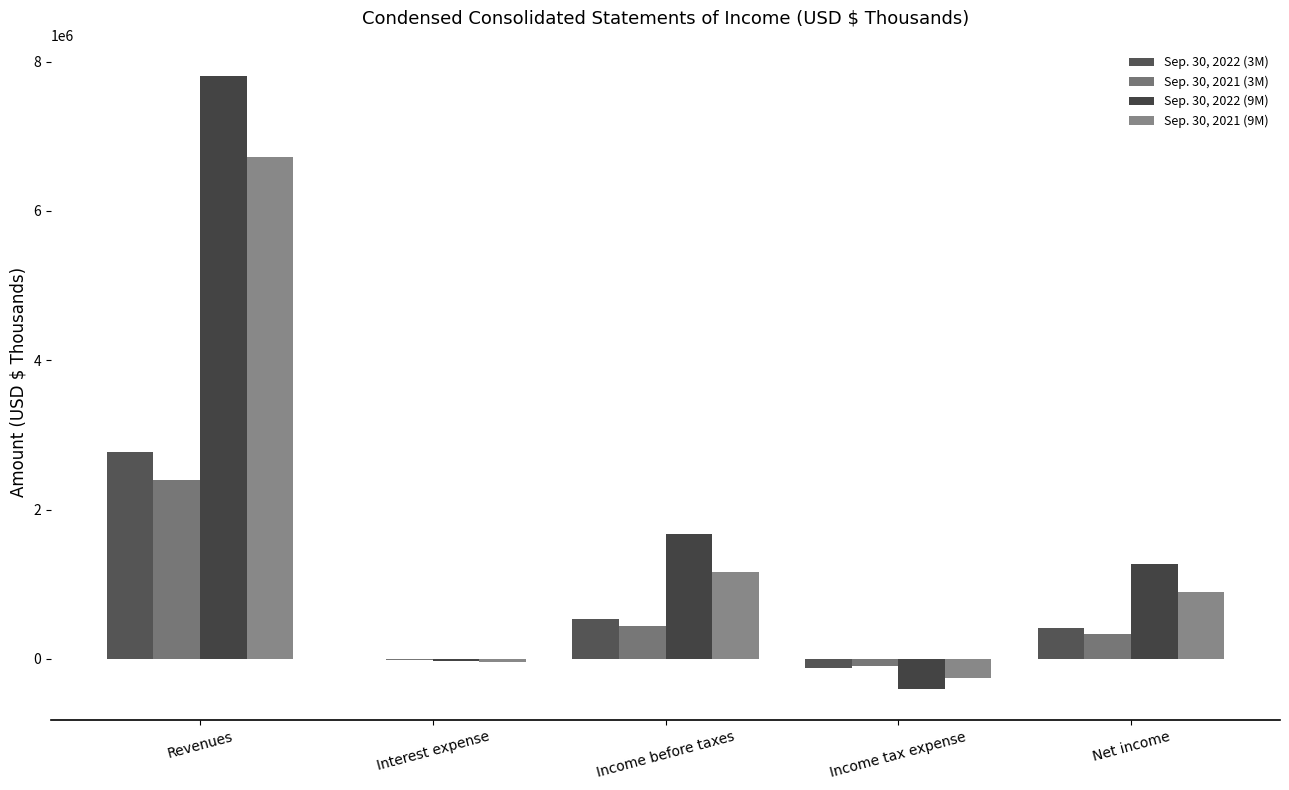

Count the number of data series in this chart.

4